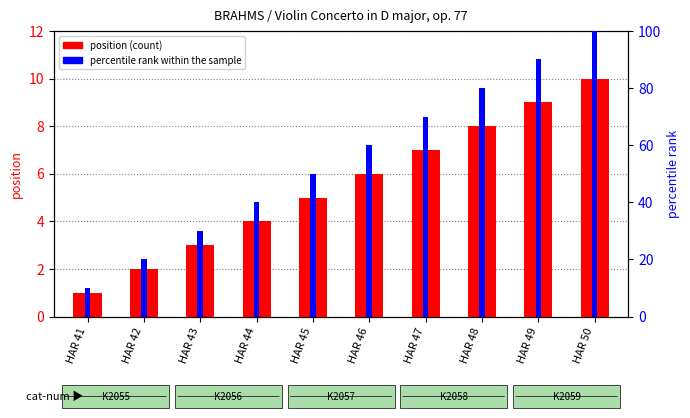

At how many categories does at least one series exceed 60?

4